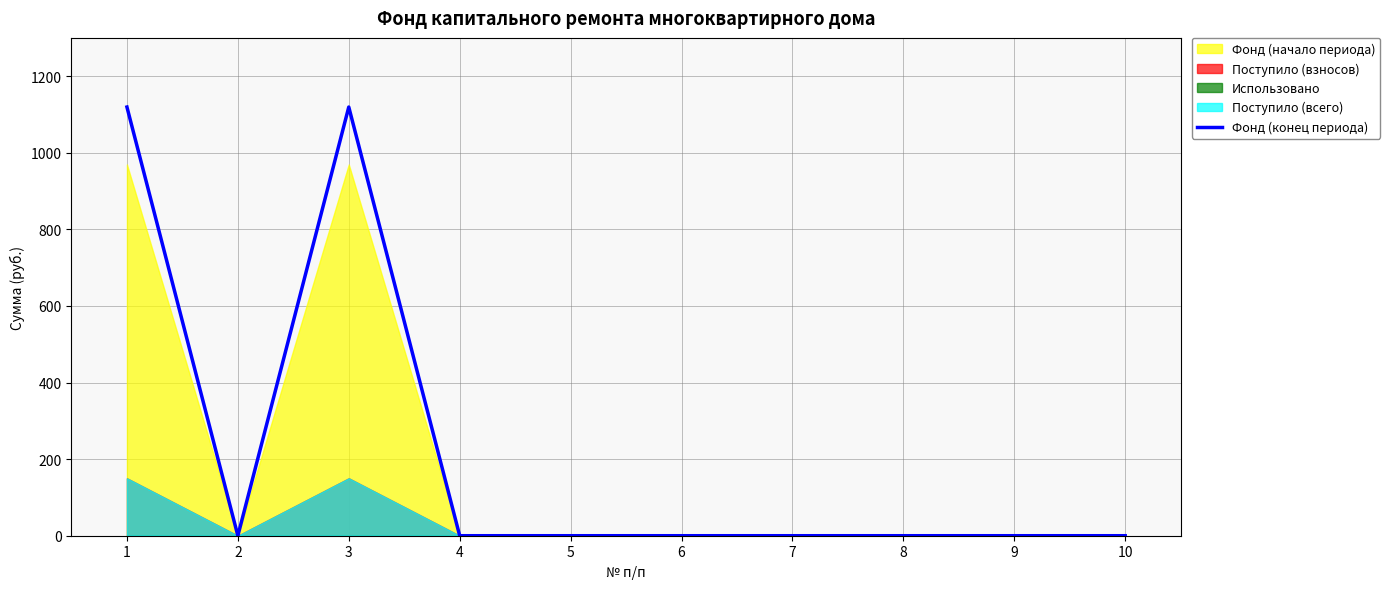

Which label corresponds to the smallest value in the chart?

2